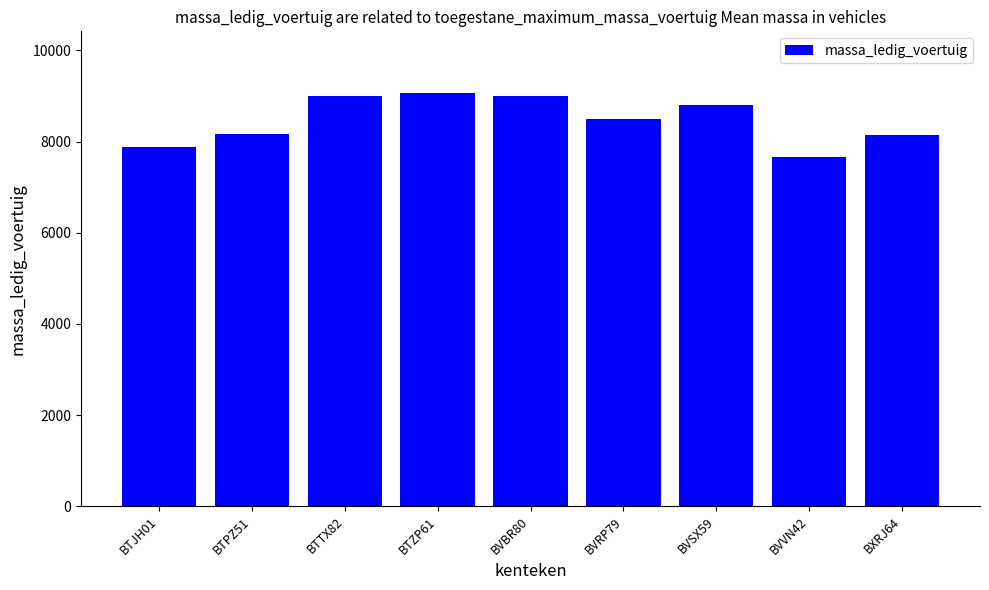

What is the difference between the second highest and minimum values?

1325